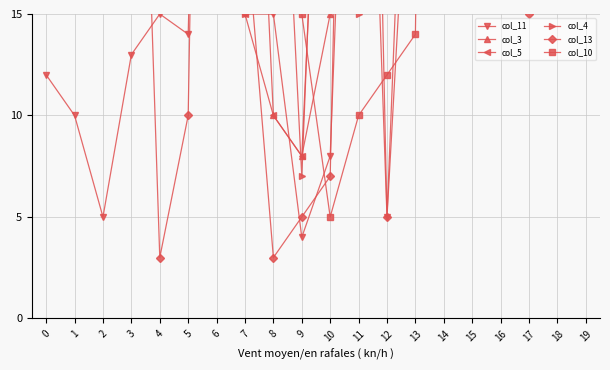

The value of col_4 at 10 is 23. True or false?

False